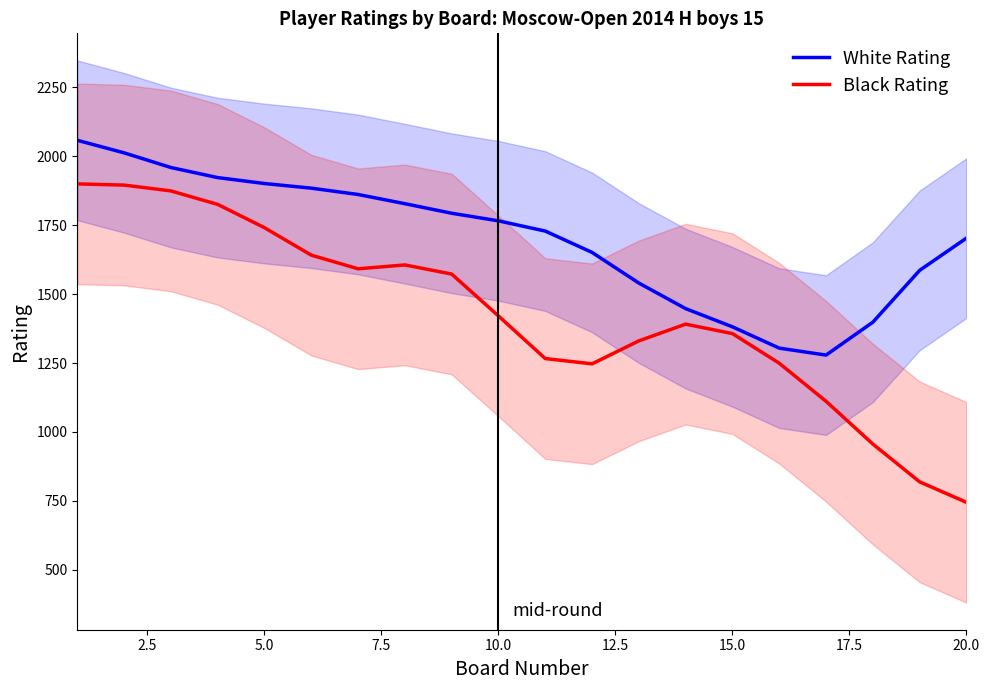

Reading left to right, transcribe all the data shown in this chart.

White Rating: 2057.3	2011.8	1958.6	1922.1	1900.6	1883.8	1860.9	1827.5	1792.8	1765.3	1728.2	1650.9	1539.8	1447.1	1381.1	1303.9	1278.7	1397.9	1585.8	1702.7
Black Rating: 1899.2	1894.9	1873.9	1825.0	1740.5	1641.0	1591.5	1605.5	1572.4	1420.5	1266.2	1246.9	1330.3	1390.9	1356.5	1249.1	1111.2	956.3	819.2	745.0